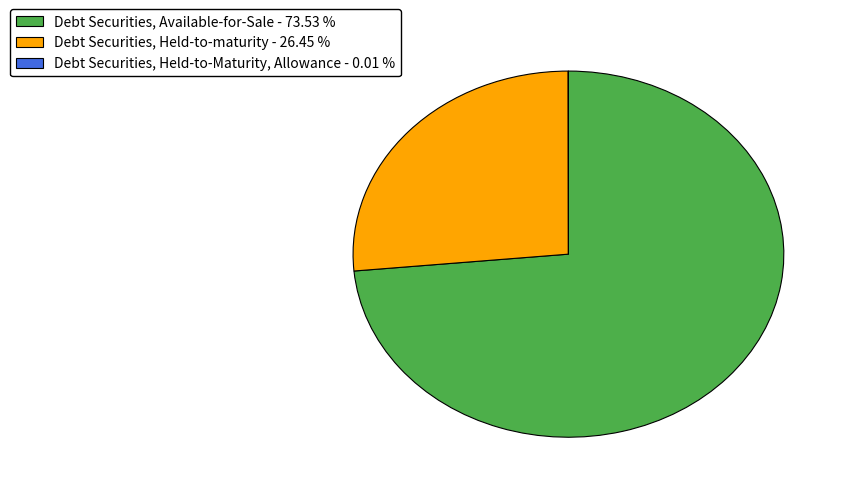

Combined, do Debt Securities, Available-for-Sale - 73.53 % and Debt Securities, Held-to-maturity - 26.45 % account for over 50%?

Yes